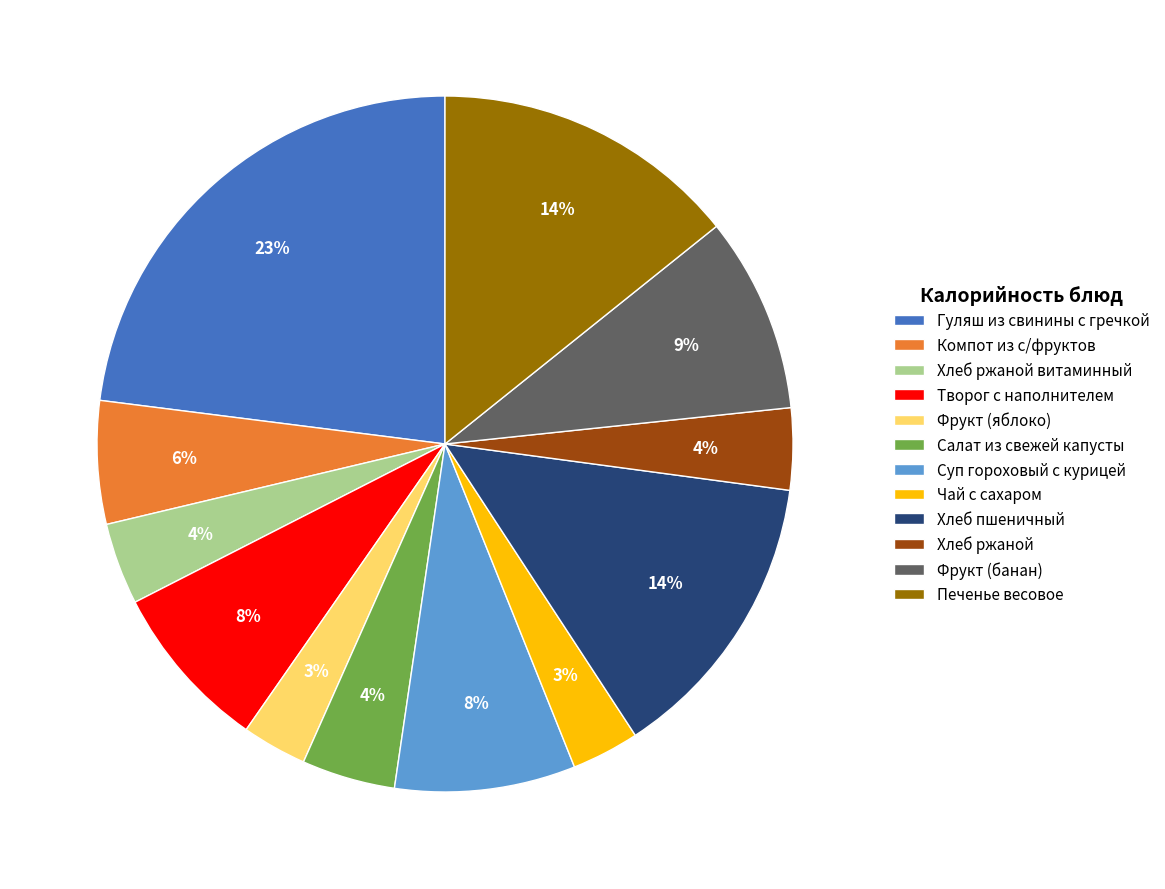

To the nearest percent, what portion does Суп гороховый с курицей represent?

8%